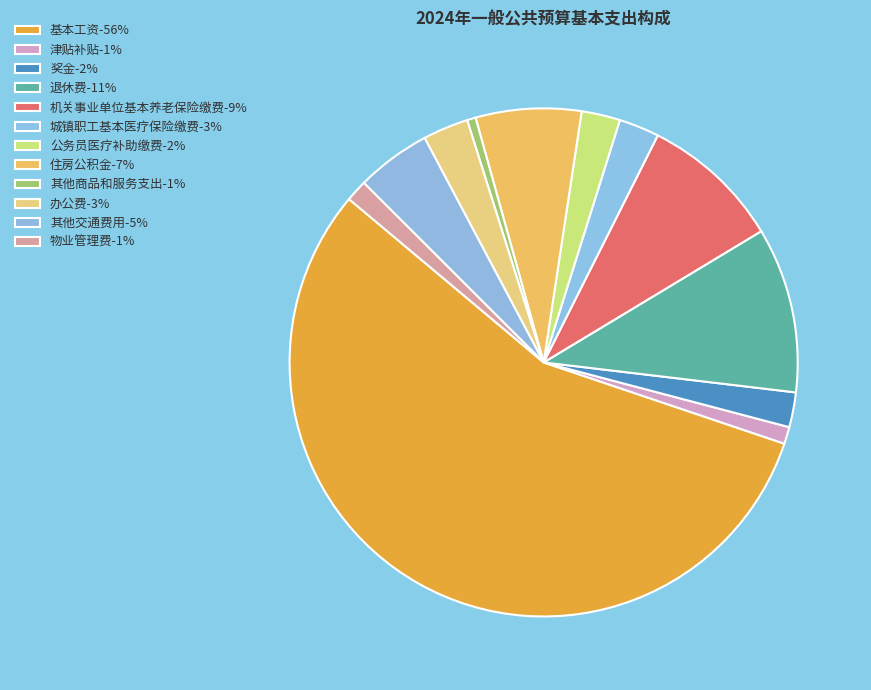

Count the number of slices in the pie.

12